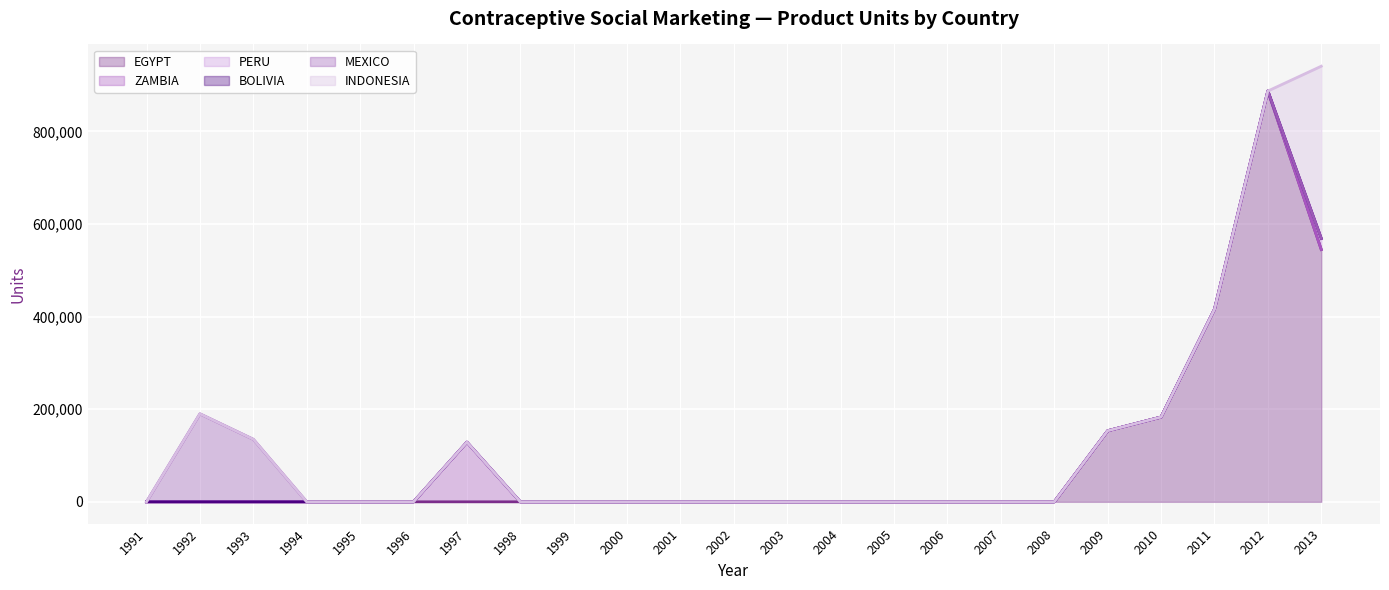

Reading right to left, extract all data points from this chart.

EGYPT: 2013=544884	2012=887148	2011=415716	2010=183043	2009=153431	2008=0	2007=0	2006=0	2005=0	2004=0	2003=0	2002=0	2001=0	2000=0	1999=0	1998=0	1997=0	1996=0	1995=0	1994=0	1993=0	1992=0	1991=0
ZAMBIA: 2013=0	2012=0	2011=0	2010=0	2009=0	2008=0	2007=0	2006=0	2005=0	2004=0	2003=0	2002=0	2001=0	2000=0	1999=0	1998=0	1997=128832	1996=0	1995=0	1994=0	1993=0	1992=0	1991=0
PERU: 2013=23445	2012=0	2011=0	2010=0	2009=0	2008=0	2007=0	2006=0	2005=0	2004=0	2003=0	2002=0	2001=0	2000=0	1999=0	1998=0	1997=0	1996=0	1995=0	1994=0	1993=0	1992=0	1991=0
BOLIVIA: 2013=568	2012=0	2011=0	2010=0	2009=0	2008=0	2007=0	2006=0	2005=0	2004=0	2003=0	2002=0	2001=0	2000=0	1999=0	1998=0	1997=0	1996=0	1995=0	1994=0	1993=0	1992=0	1991=0
MEXICO: 2013=0	2012=0	2011=0	2010=0	2009=0	2008=0	2007=0	2006=0	2005=0	2004=0	2003=0	2002=0	2001=0	2000=0	1999=0	1998=0	1997=0	1996=0	1995=0	1994=0	1993=135000	1992=190000	1991=0
INDONESIA: 2013=371825	2012=0	2011=0	2010=0	2009=0	2008=0	2007=0	2006=0	2005=0	2004=0	2003=0	2002=0	2001=0	2000=0	1999=0	1998=0	1997=0	1996=0	1995=0	1994=0	1993=0	1992=0	1991=0